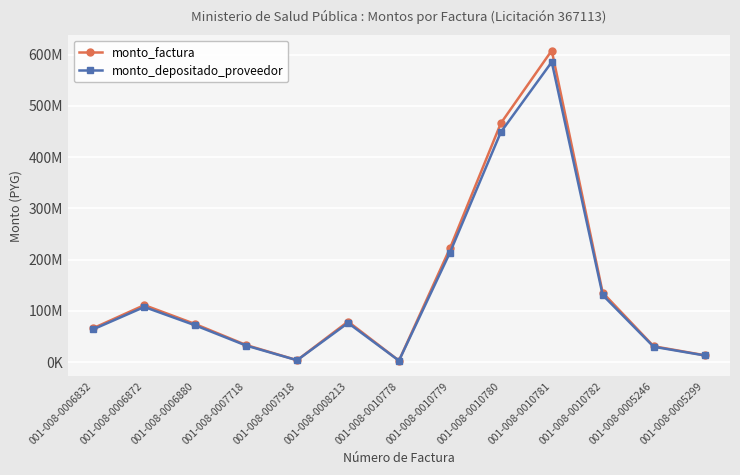

At which label does monto_factura reach its minimum?

001-008-0010778